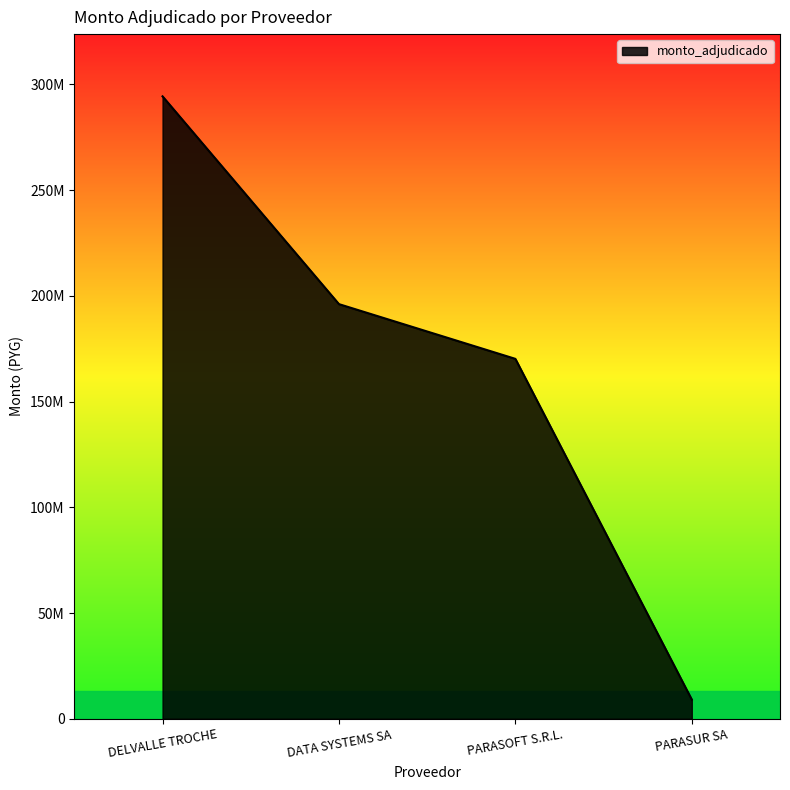

What value does the data have at DATA SYSTEMS SA?

196102385